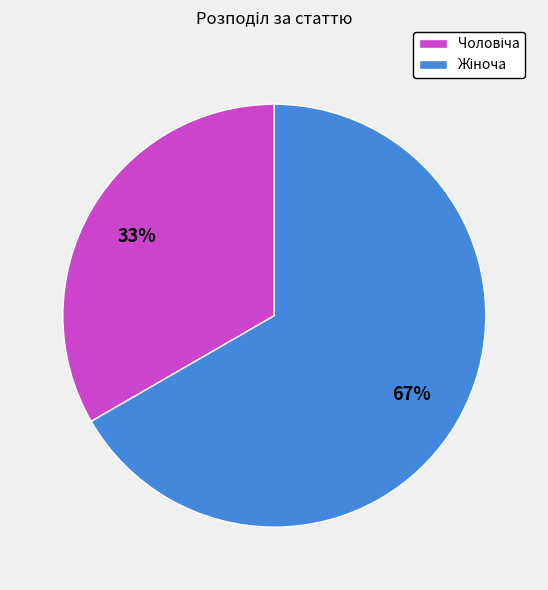

Is there any slice that represents more than half of the pie?

Yes